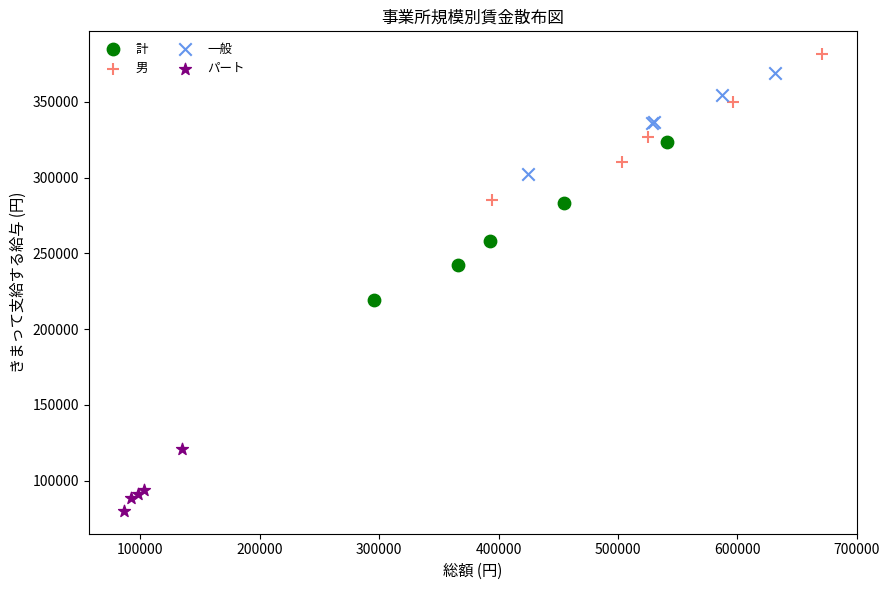

Which series contains the lowest Y value?

パート